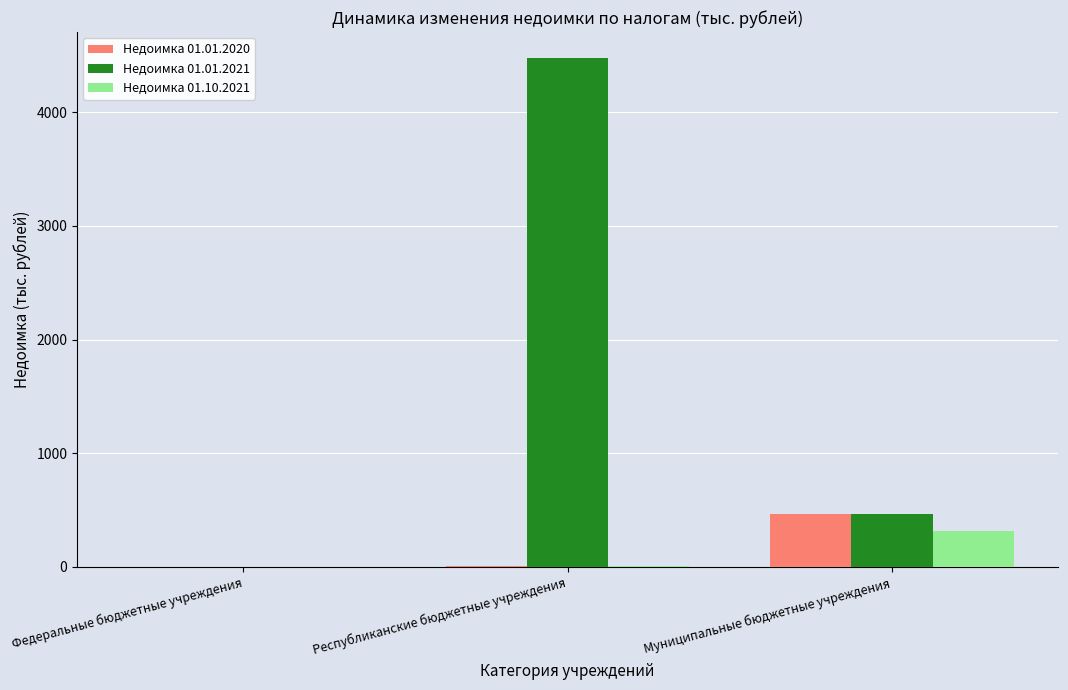

At which category does the chart reach its peak across all series?

Республиканские бюджетные учреждения